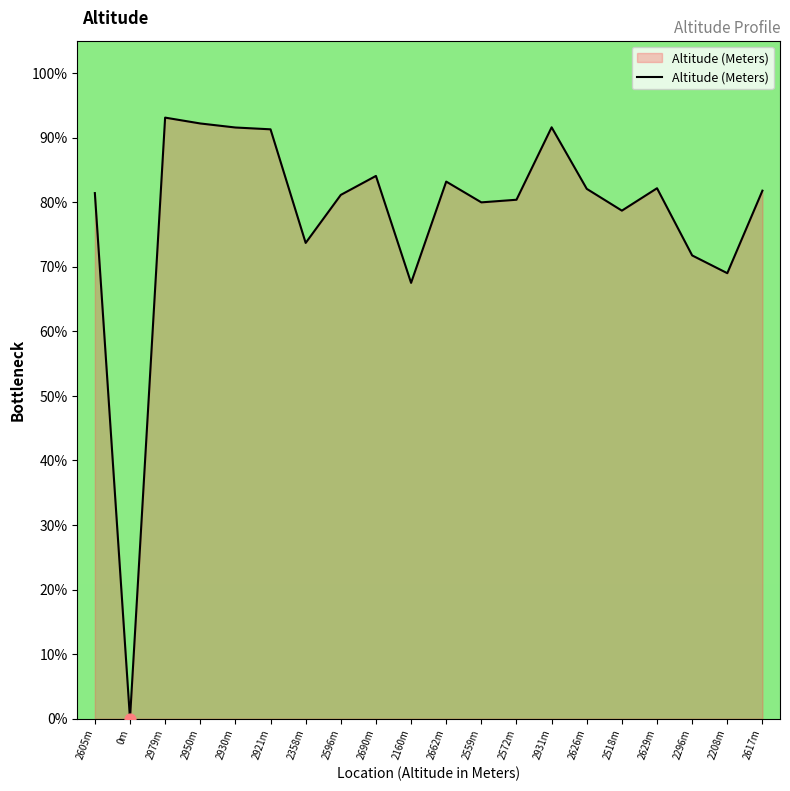

What is the change in value from 2950m to 2930m?

-0.6